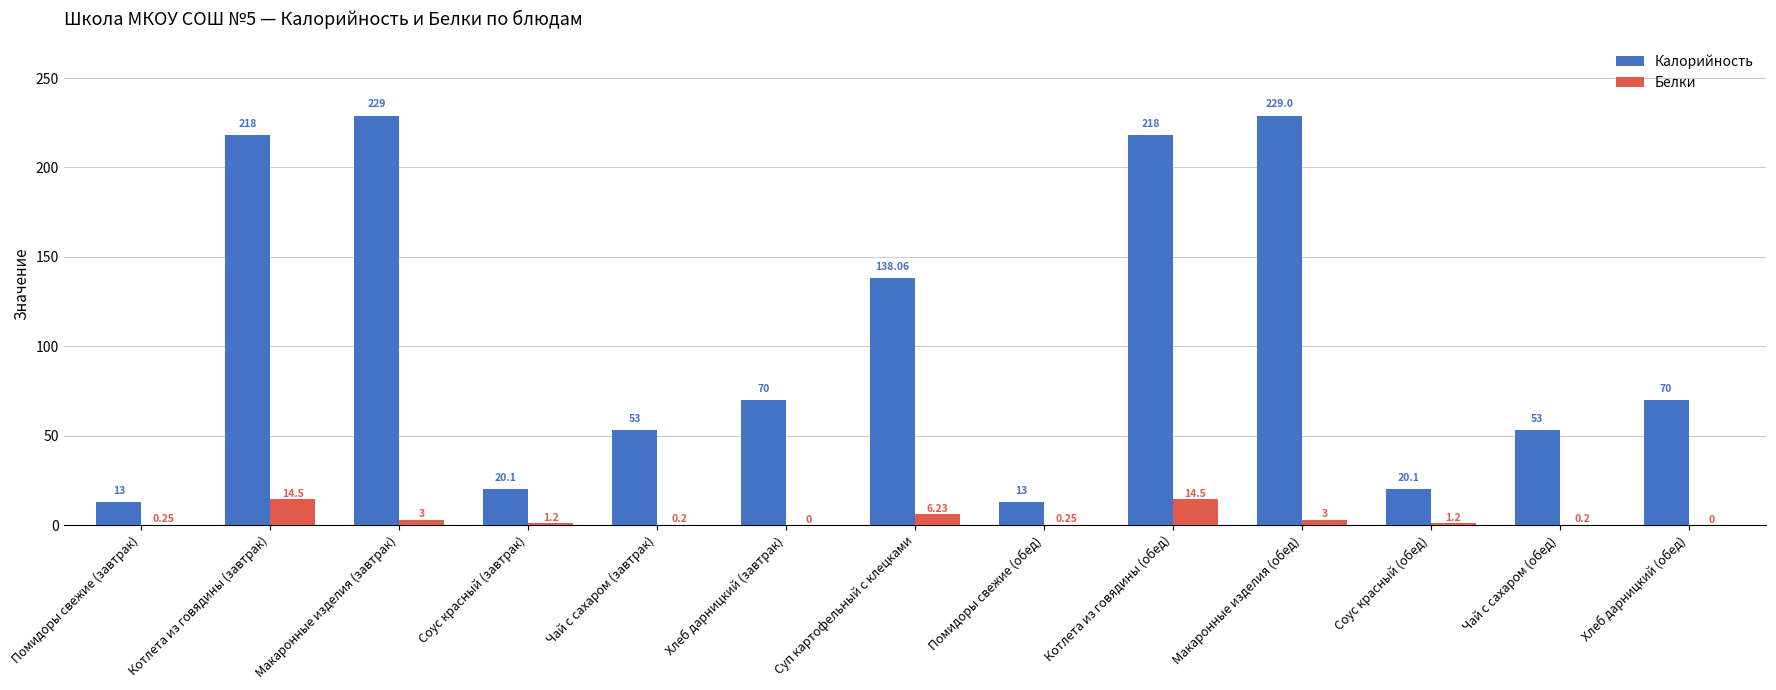

What is the sum of the Калорийность values at Макаронные изделия (обед) and Чай с сахаром (завтрак)?

282.0